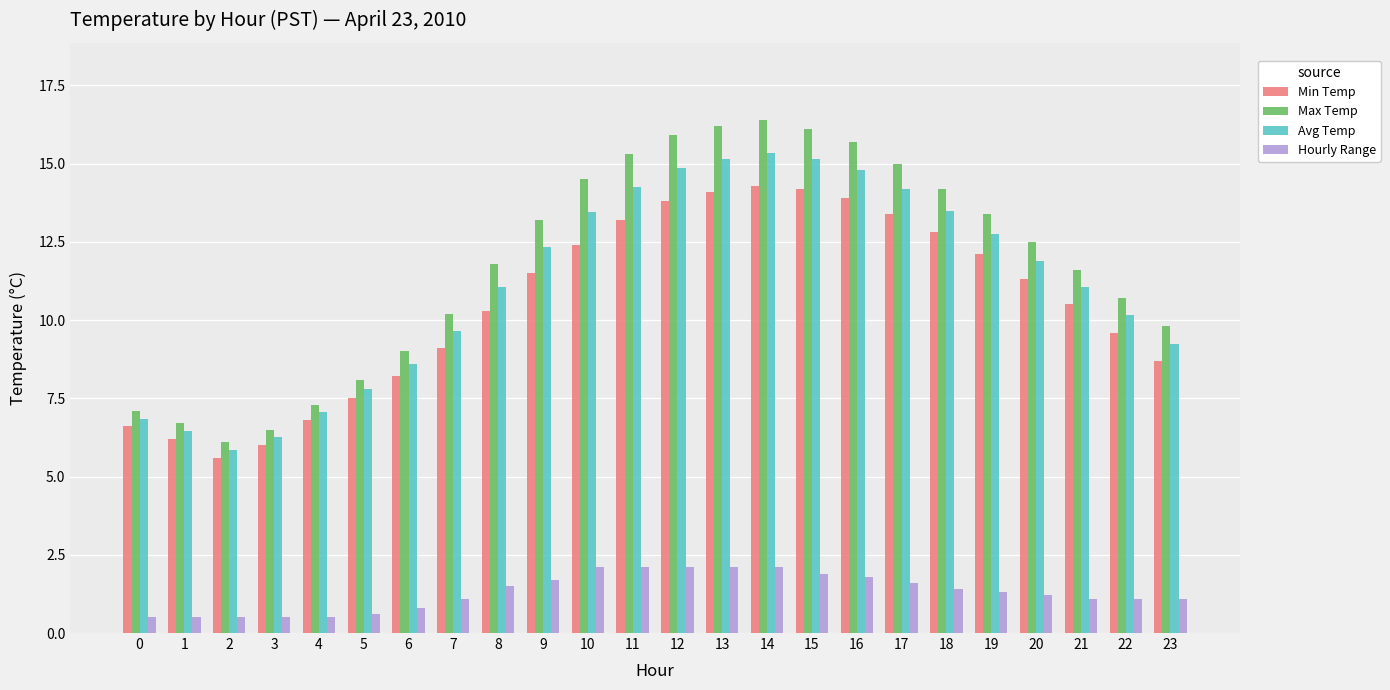

How many series are shown in this chart?

4